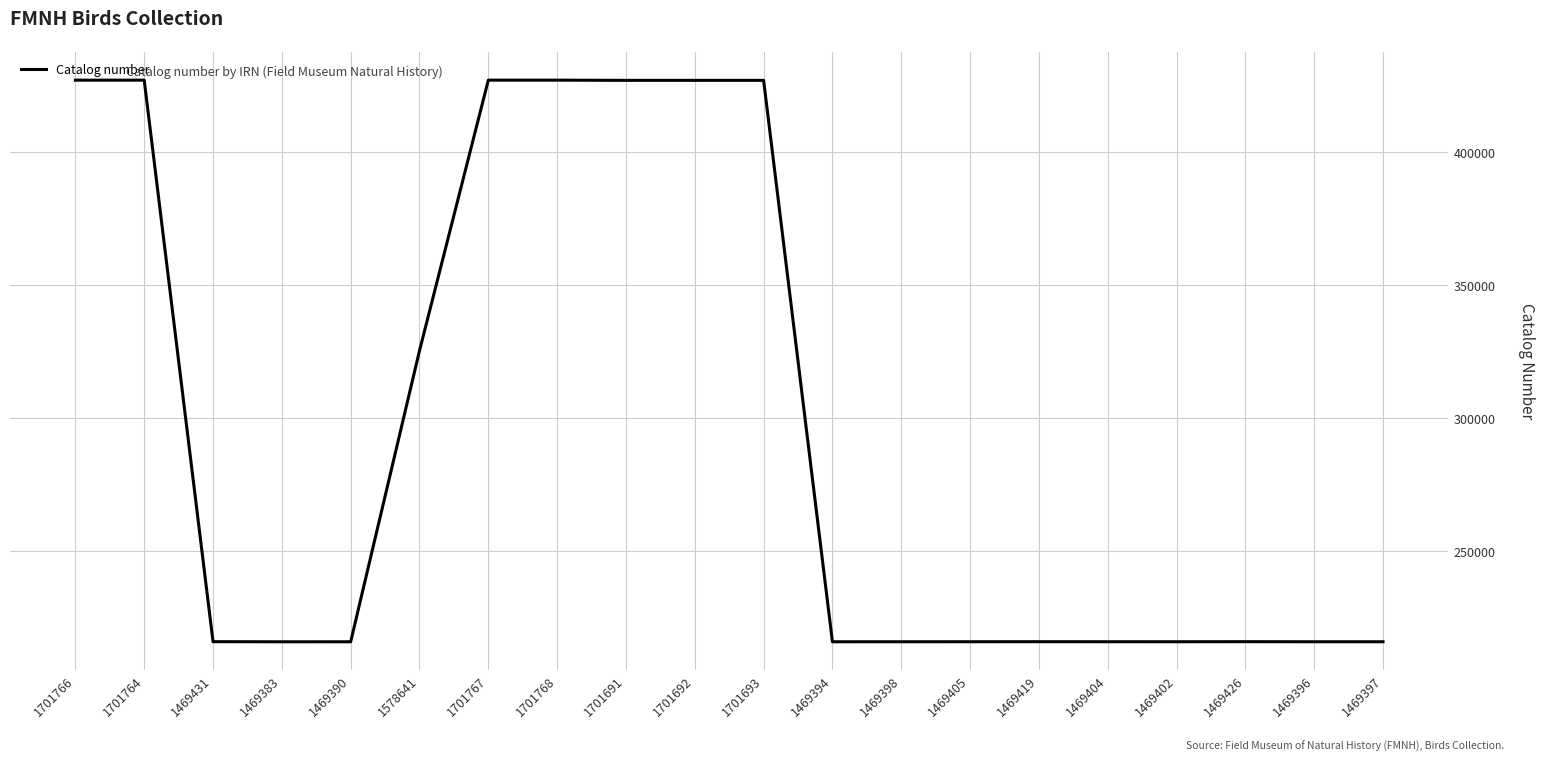

What is the smallest value displayed?

216035